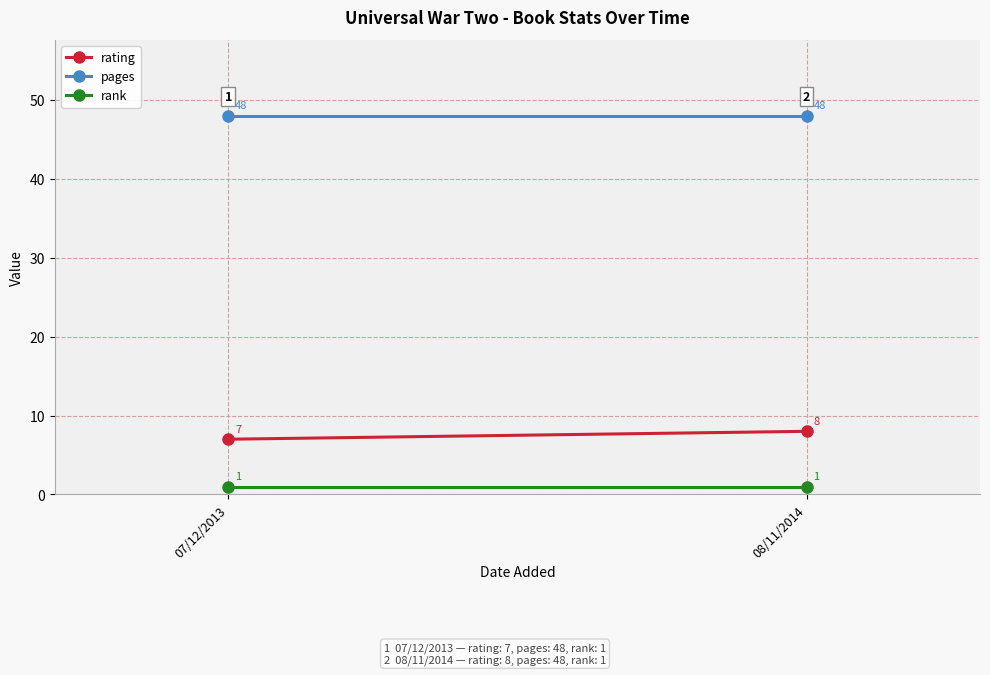

Is it true that rank equals 0 at 08/11/2014?

False